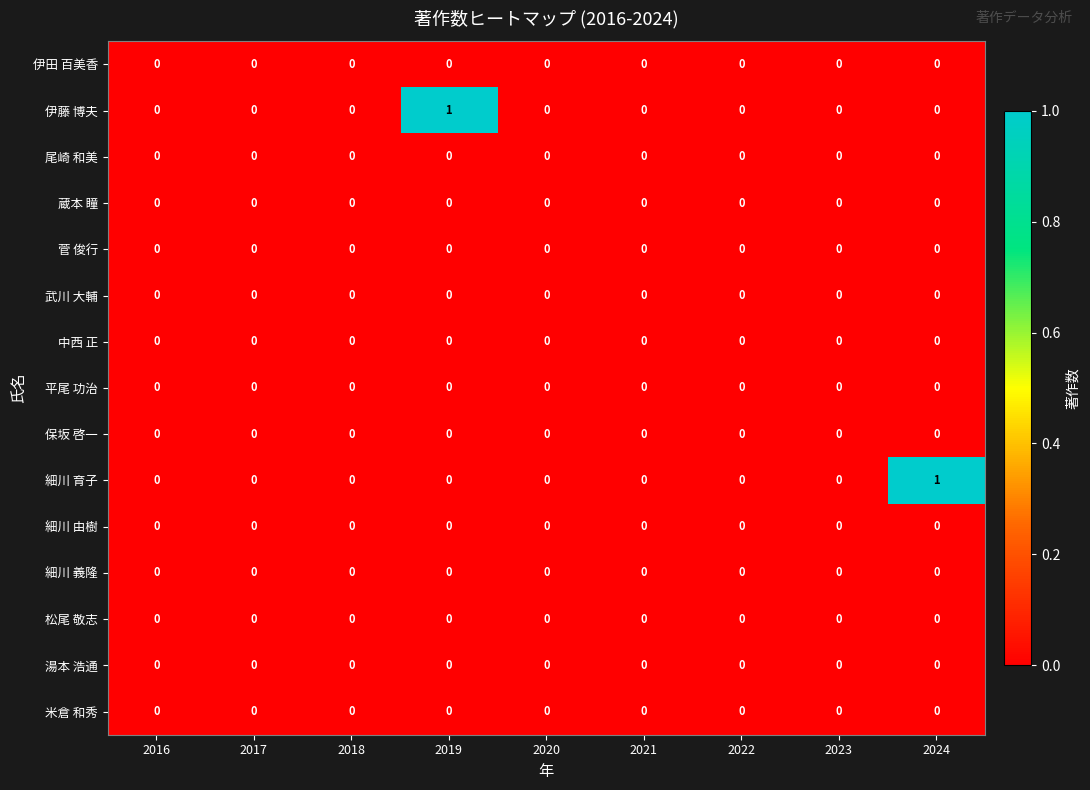

True or false: 平尾 功治 has a value of 0 at 2018.

True